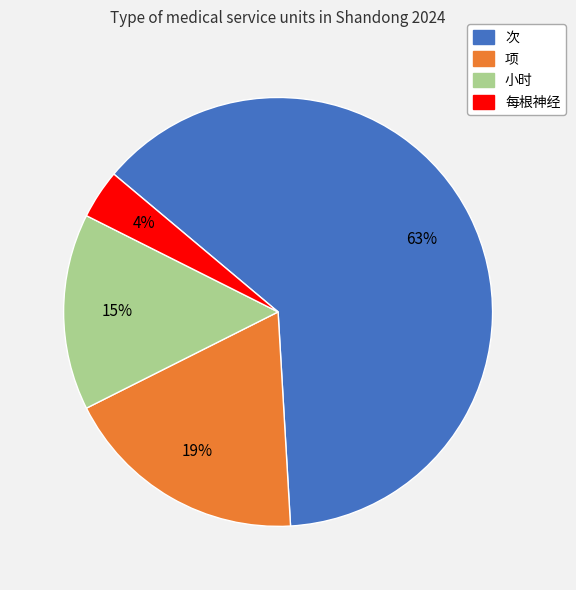

Rank the categories by value from highest to lowest.

次, 项, 小时, 每根神经